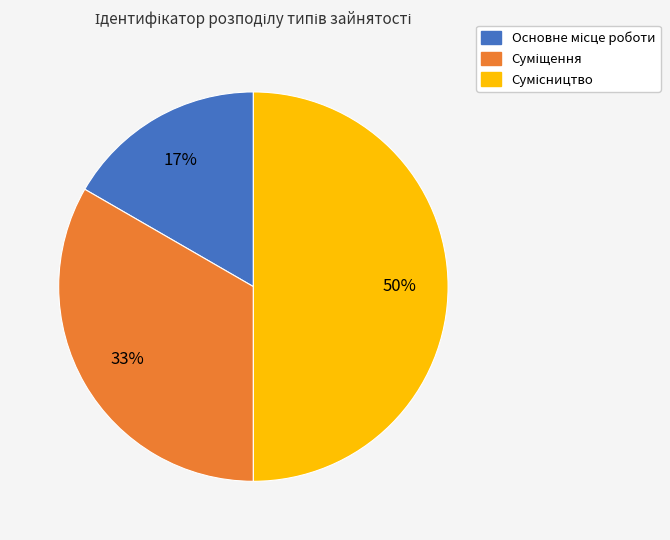

How many slices are in this pie chart?

3